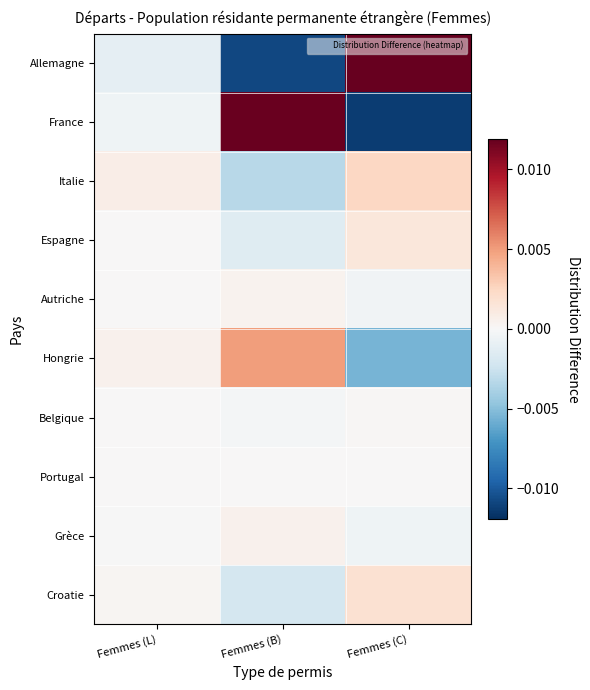

At Femmes (B), list the series in order from smallest to largest.

Allemagne, Italie, Croatie, Espagne, Belgique, Portugal, Autriche, Grèce, Hongrie, France